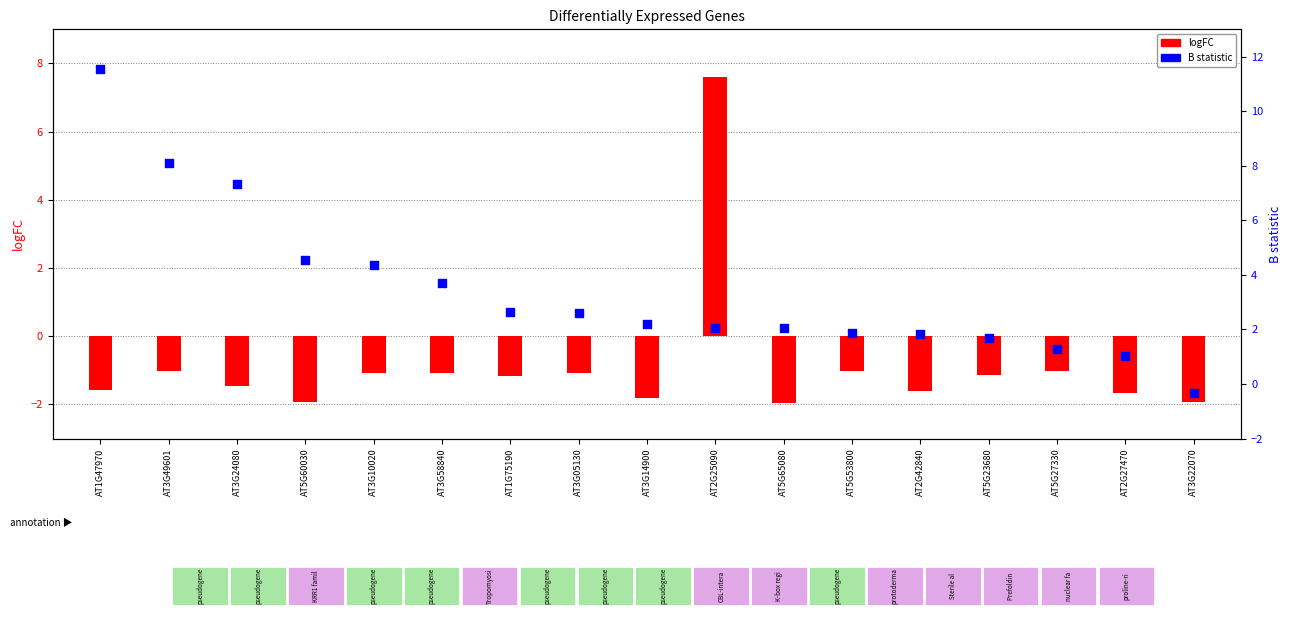

Which series has the largest total across all categories?

B statistic